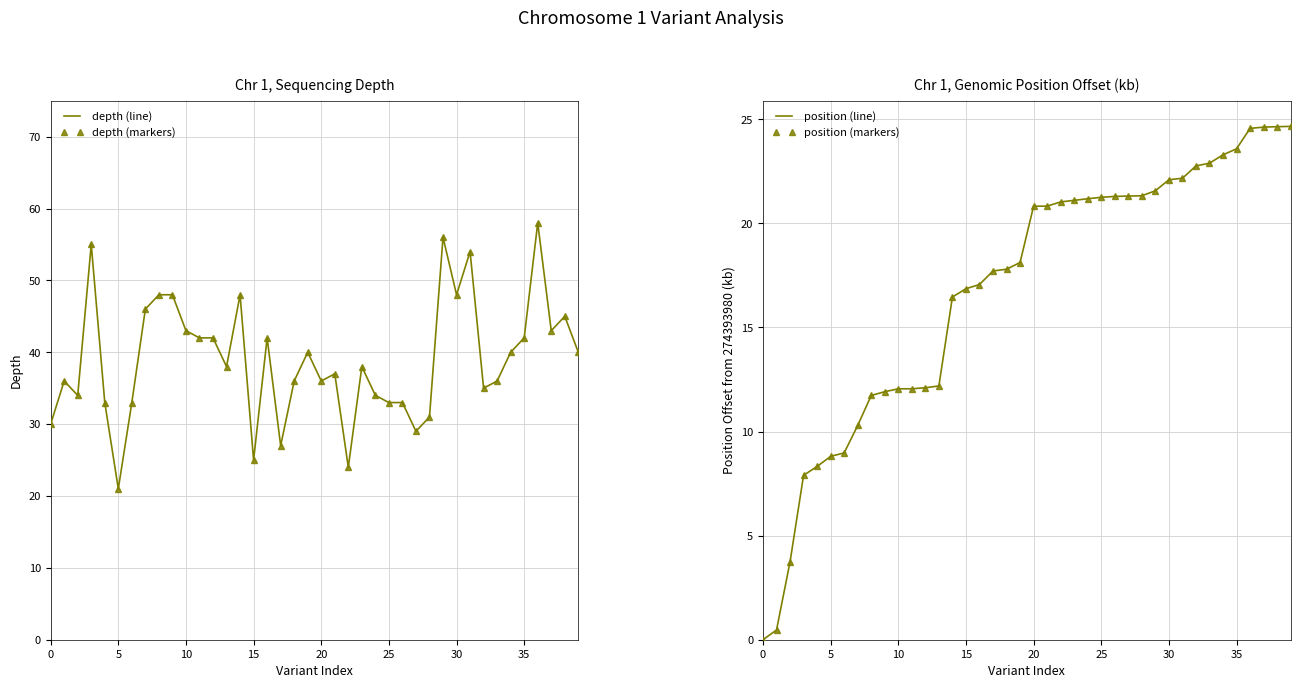

How many interior local valleys does the depth (markers) series have?

11